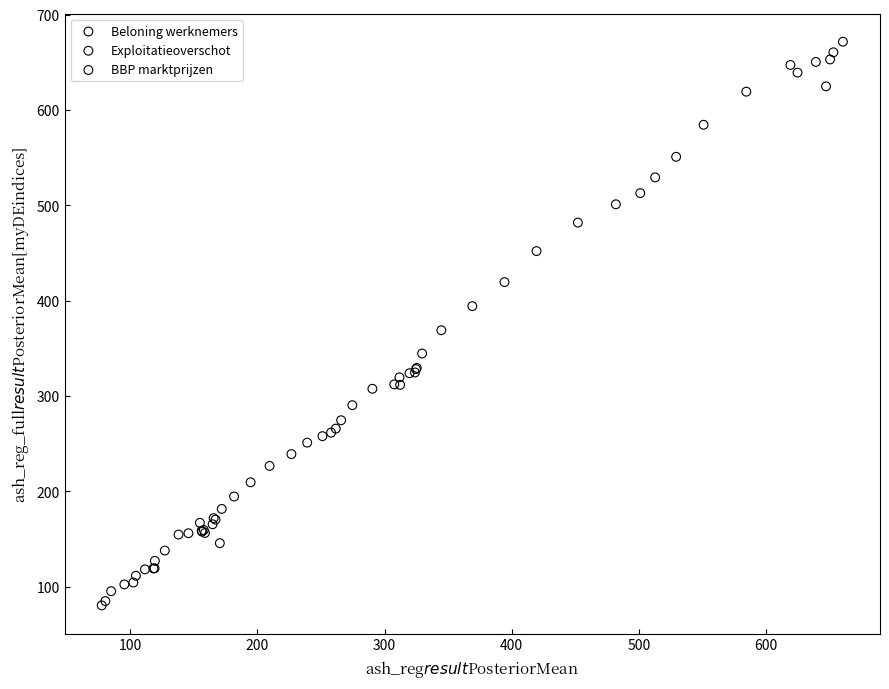

Which series has the widest spread of Y values?

BBP marktprijzen